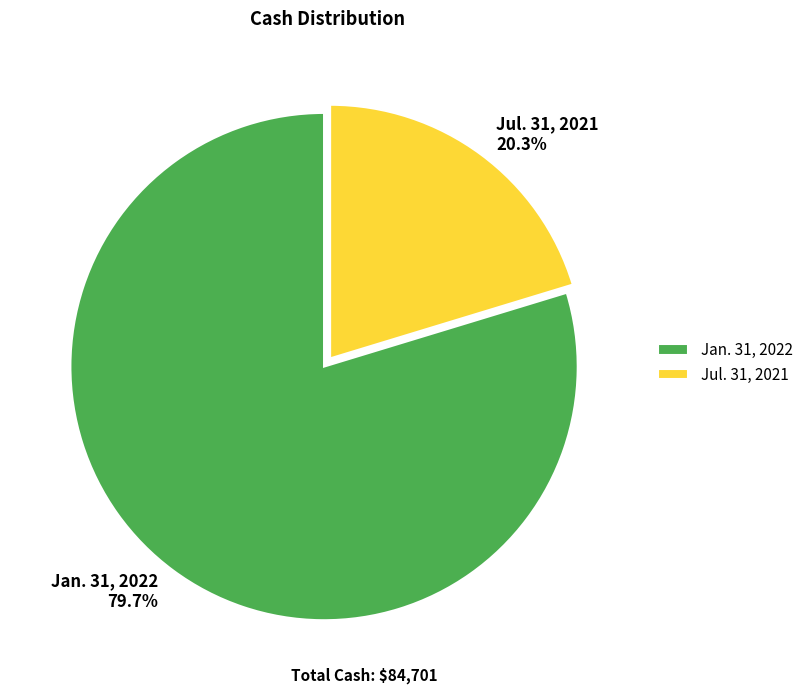

Combined, what portion of the pie is Jan. 31, 2022 and Jul. 31, 2021?

100.0%